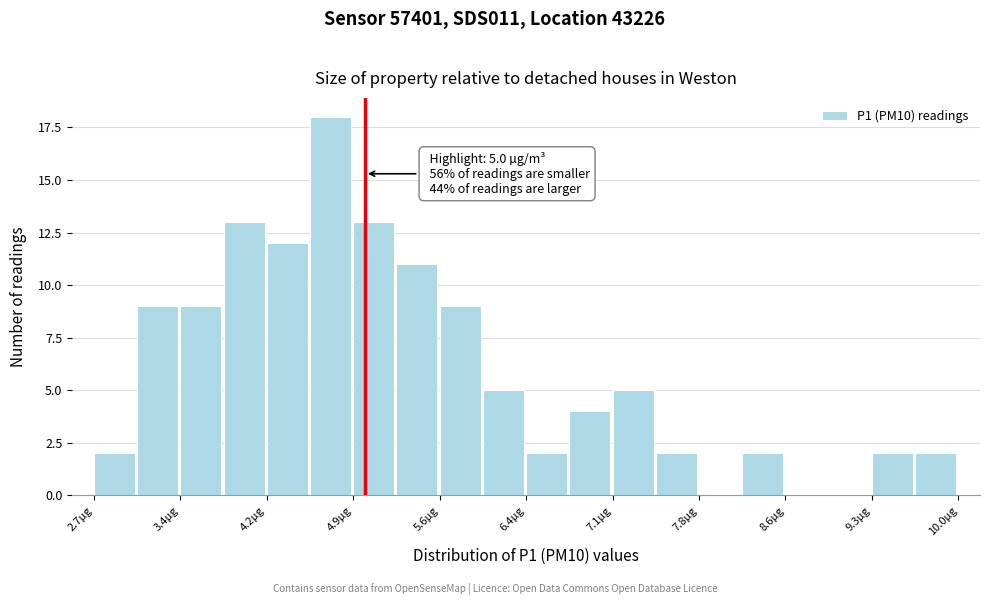

Around what value on the x-axis is the tallest bar? Give the approximate position of its centre, as read against the axis.

4.7